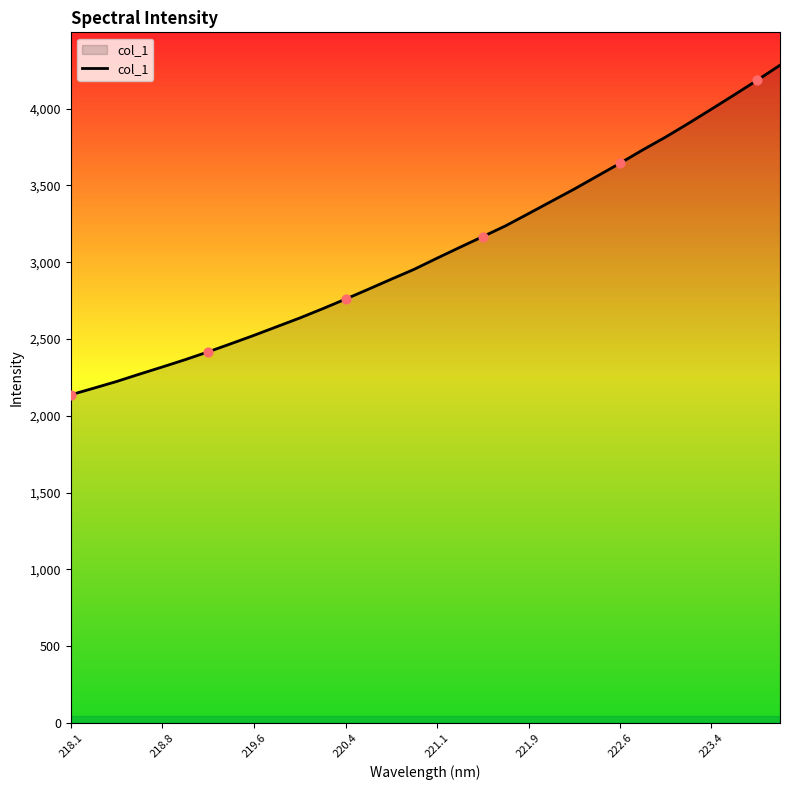

What is the minimum value shown in the chart?

2137.0